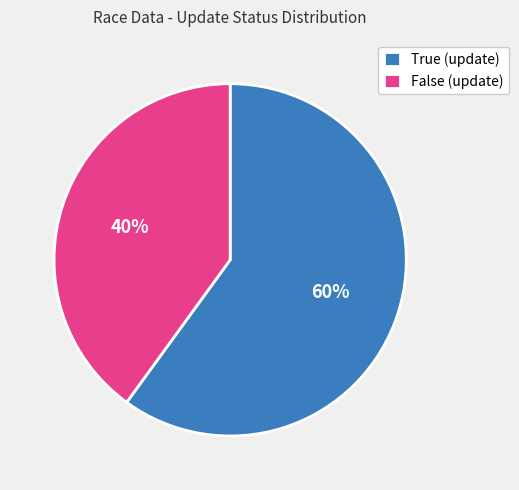

Is False the majority of the pie?

No